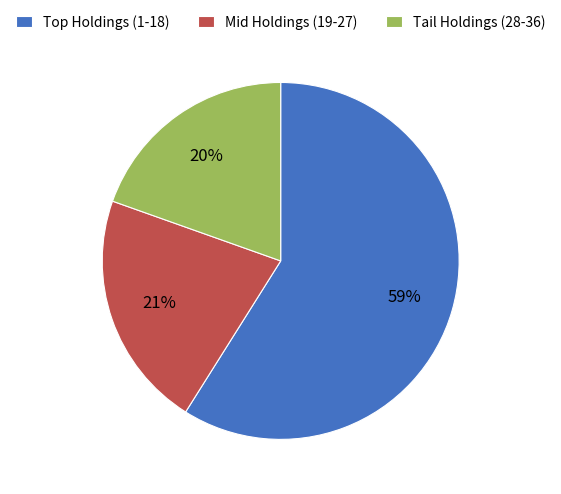

To the nearest percent, what portion does Tail Holdings (28-36) represent?

20%